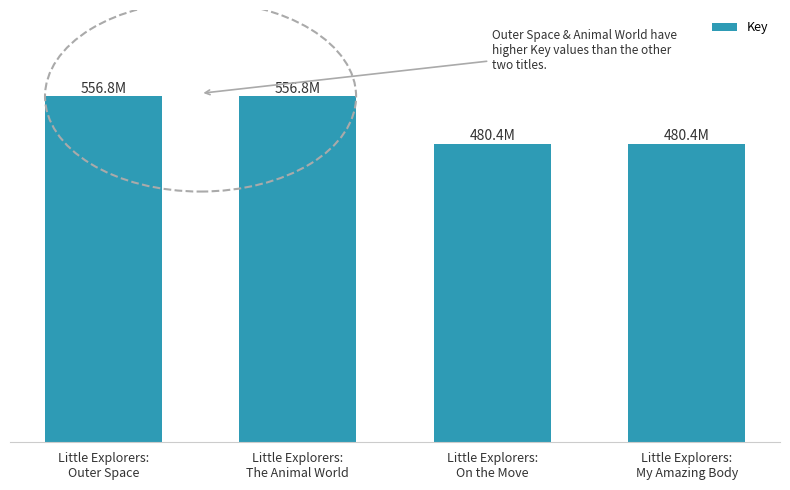

Is it true that the value at Little Explorers:
On the Move is 480390216?

True